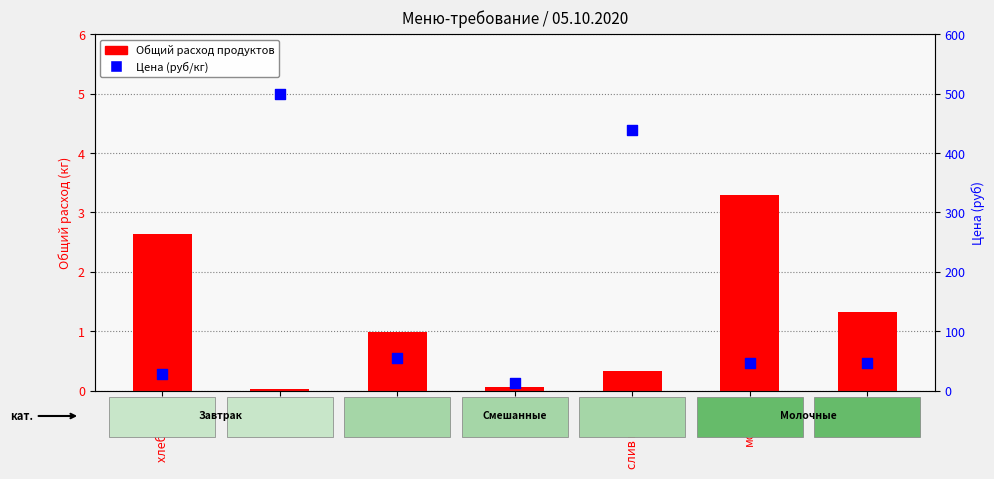

Which series has the largest total across all categories?

Цена (руб/кг)